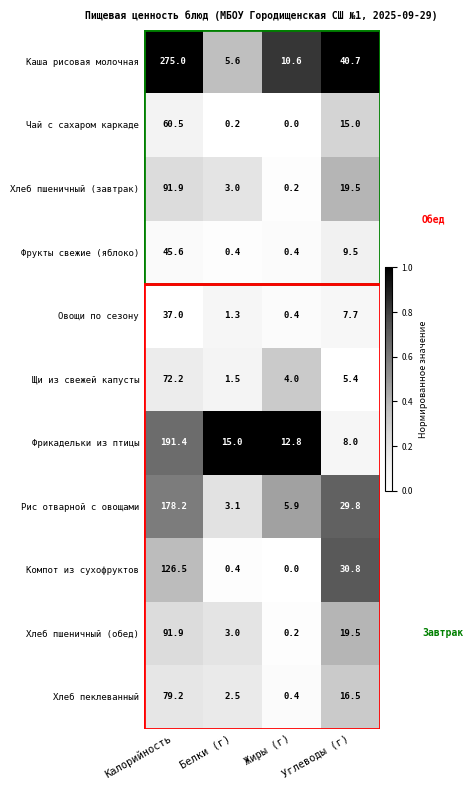

The value of Компот из сухофруктов at Калорийность is 187.0. True or false?

False